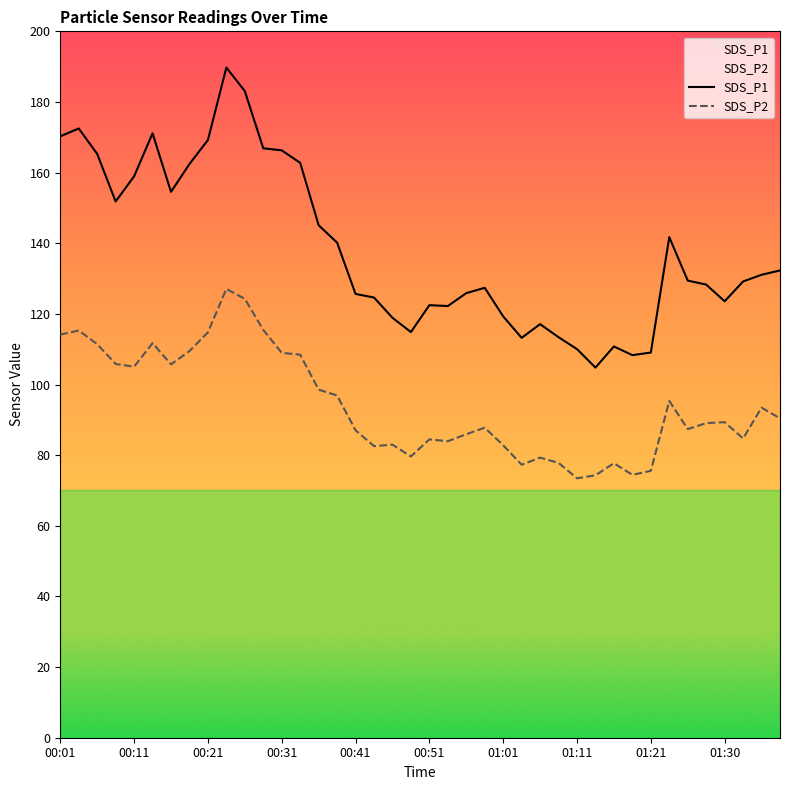

What is the sum of all SDS_P1 values?

5533.8